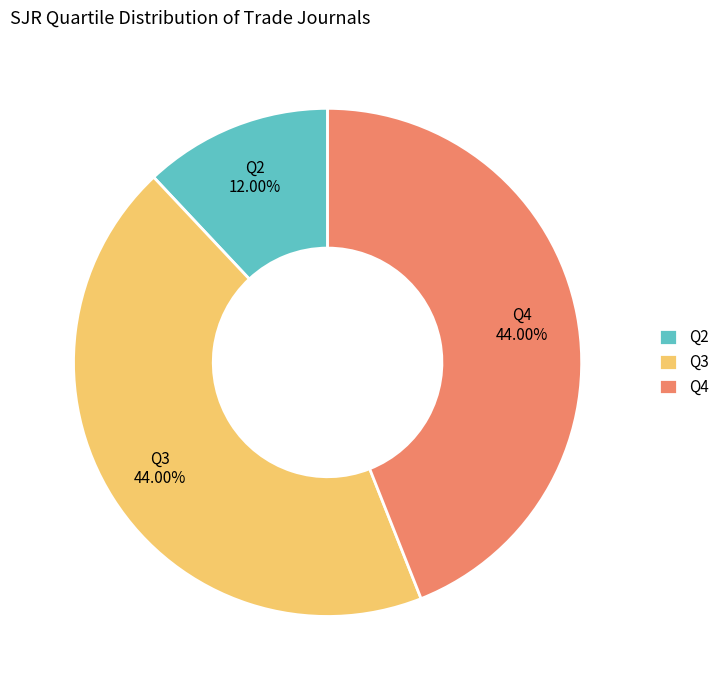

Count the number of slices in the pie.

3